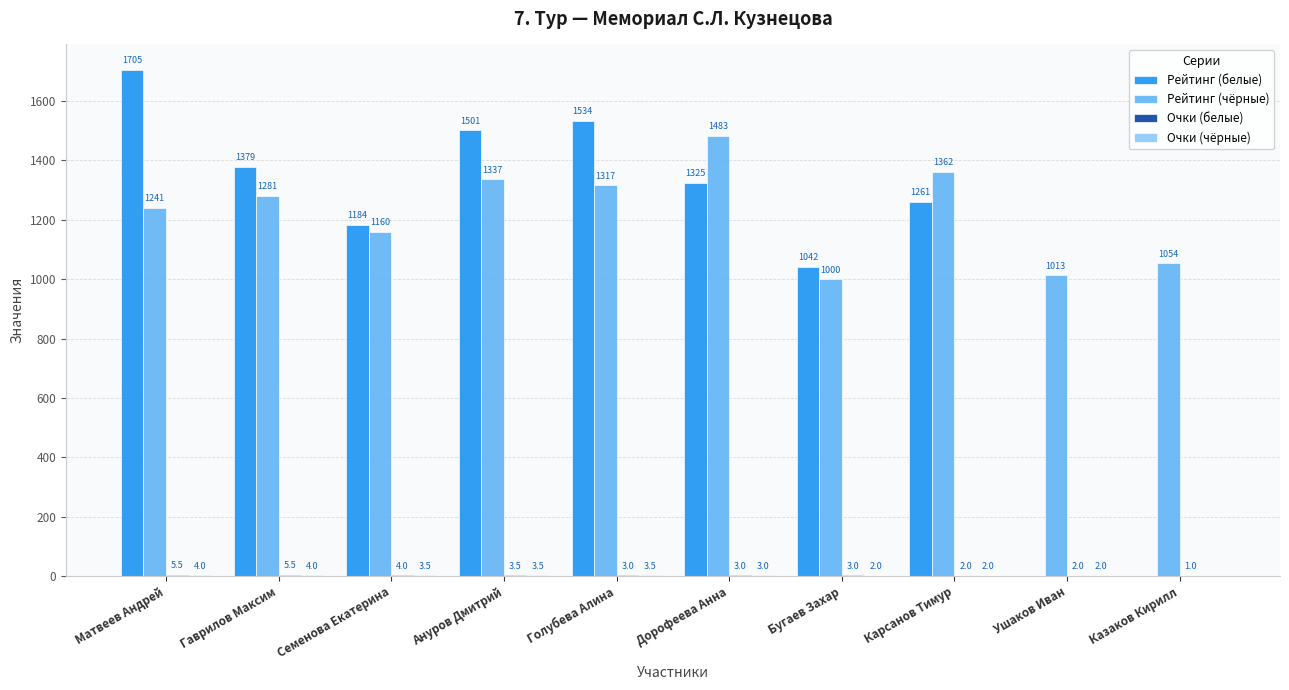

Which series has the largest total across all categories?

Рейтинг (чёрные)